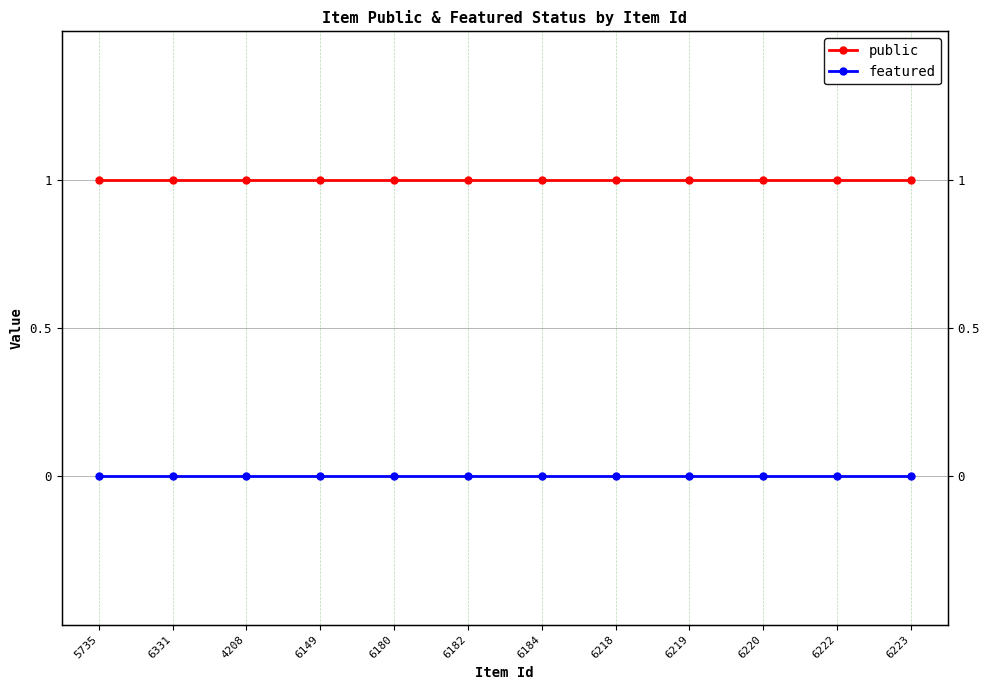

True or false: public and featured cross at least once.

False